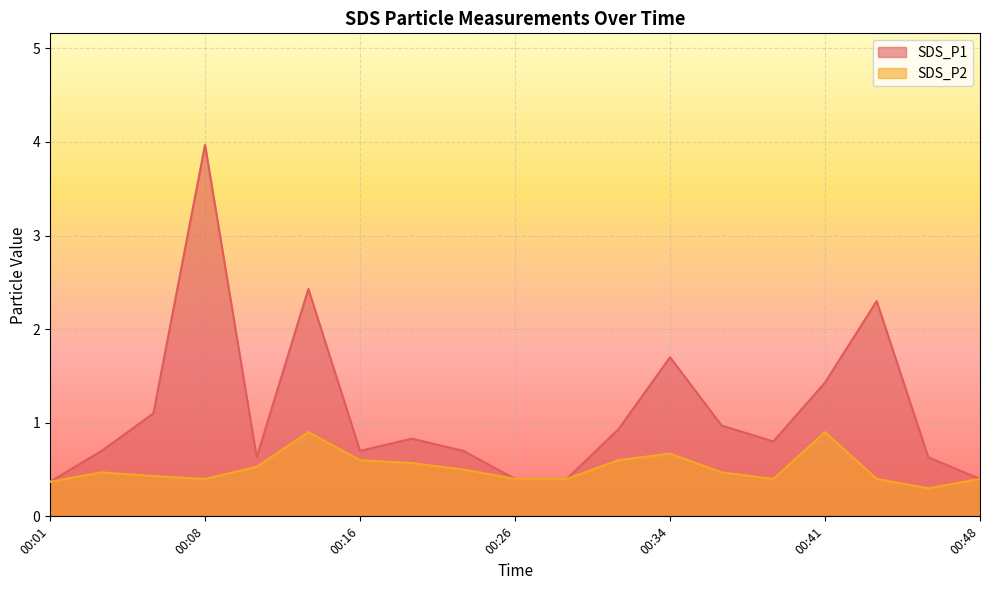

Rank the series by their maximum value, from highest to lowest.

SDS_P1, SDS_P2